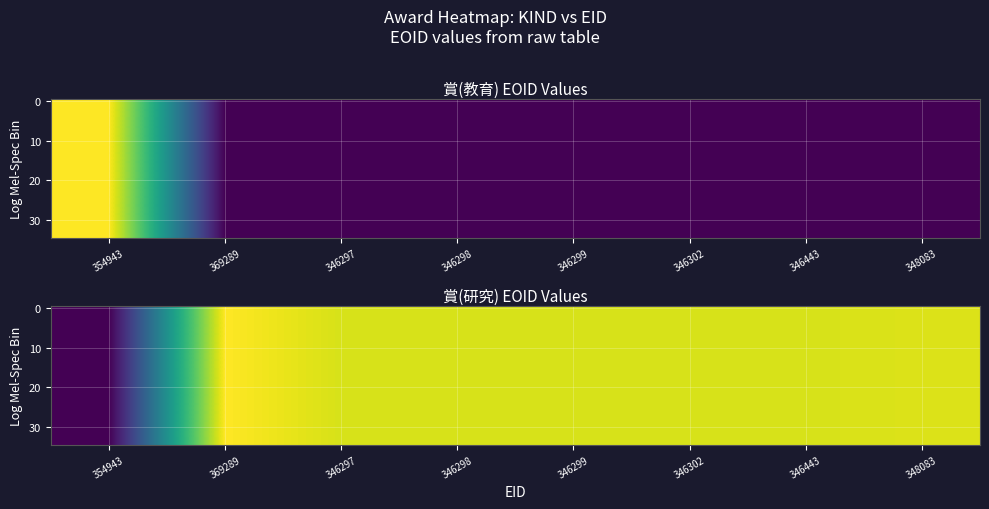

At which category is the sum across all series the highest?

369289